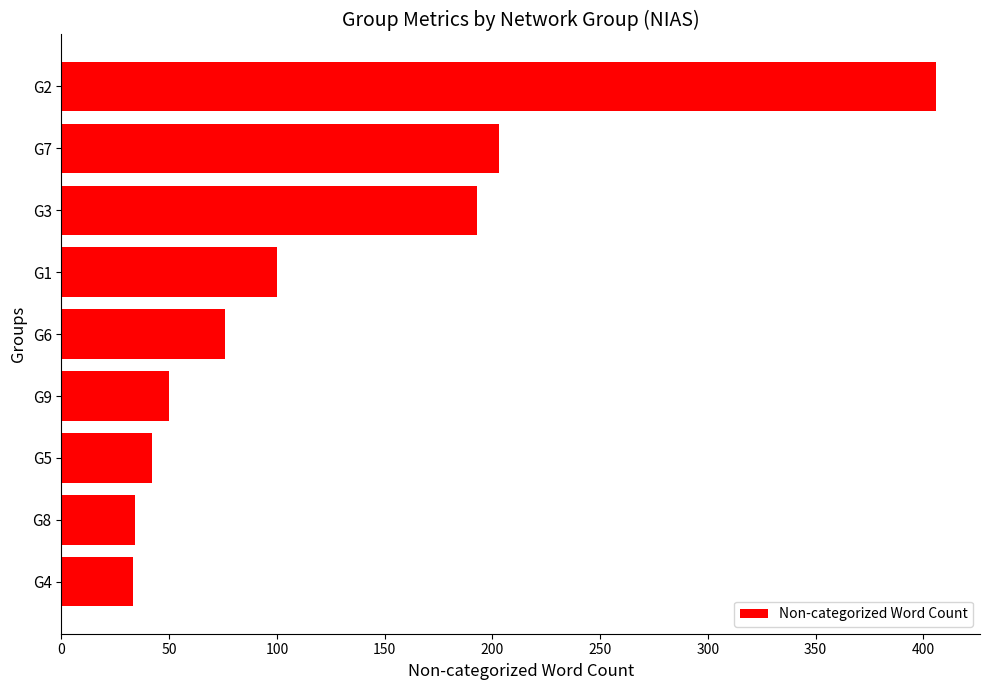

At which label is the value closest to 219?

G7